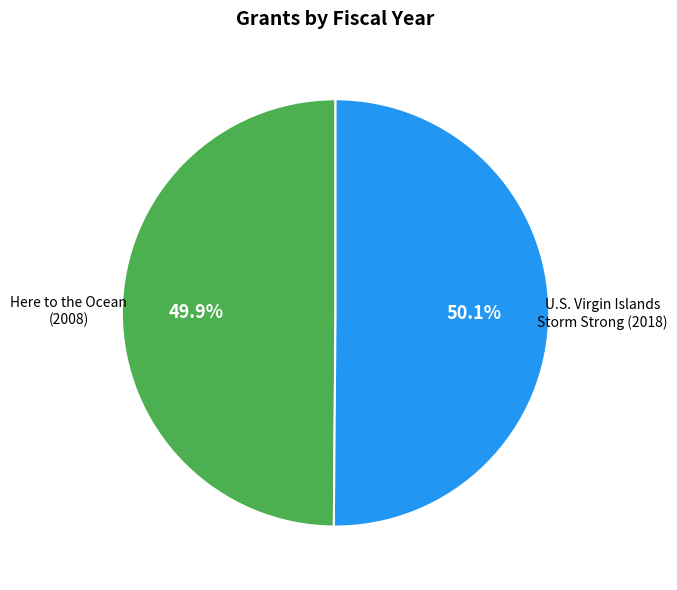

How many slices are in this pie chart?

2